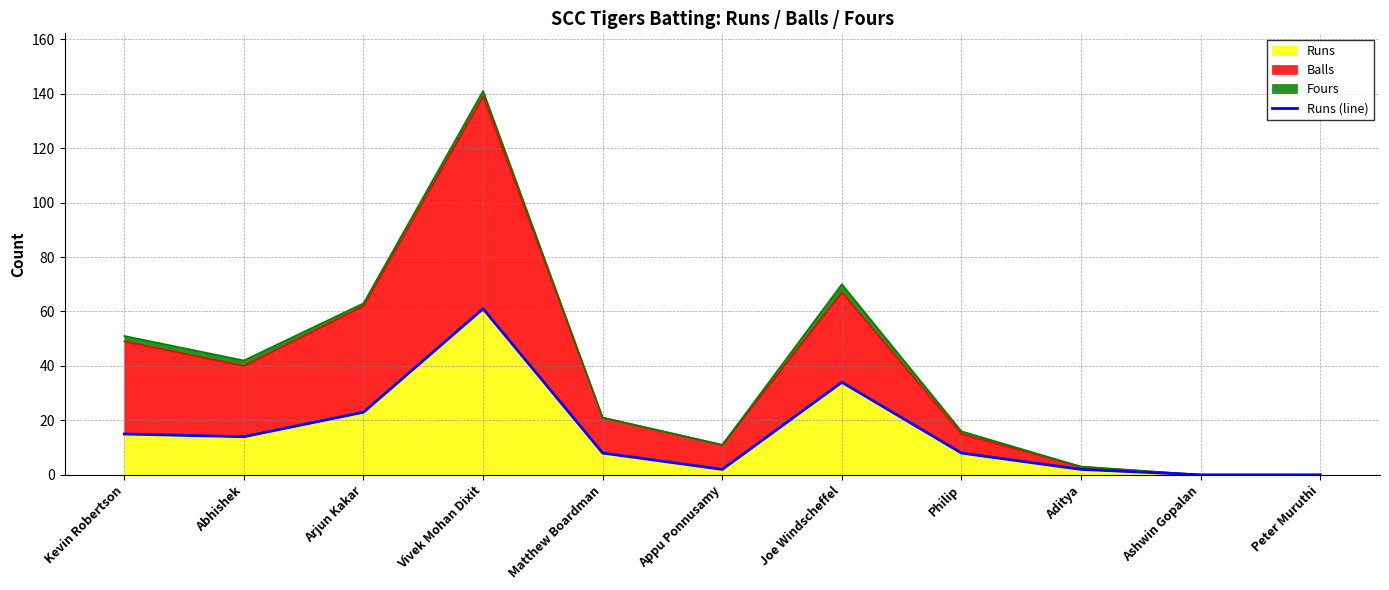

How many lines are shown in the chart?

1